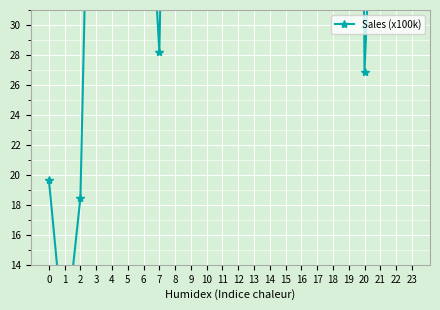

What is the maximum value shown in the chart?

176.7